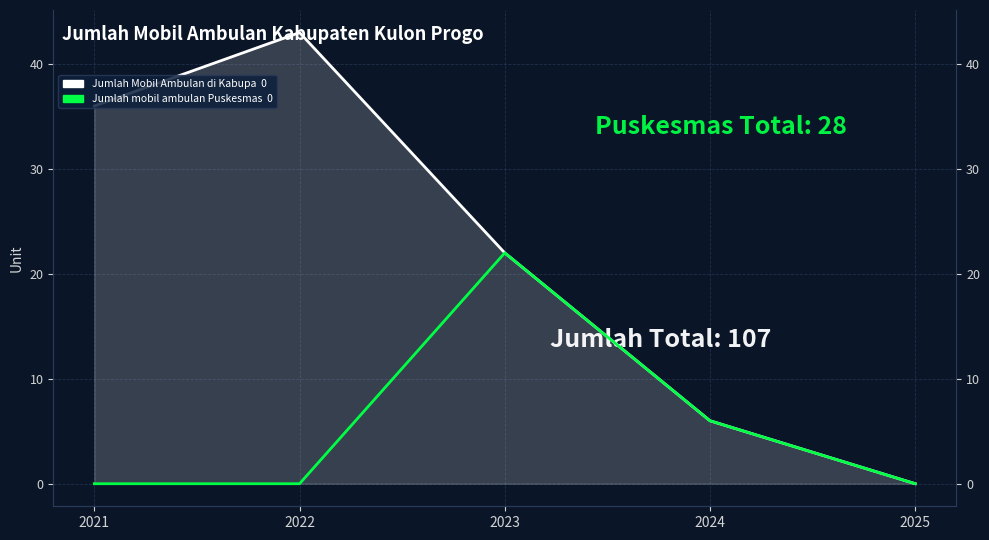

True or false: Jumlah mobil ambulan Puskesmas has a value of 13 at 2021.

False